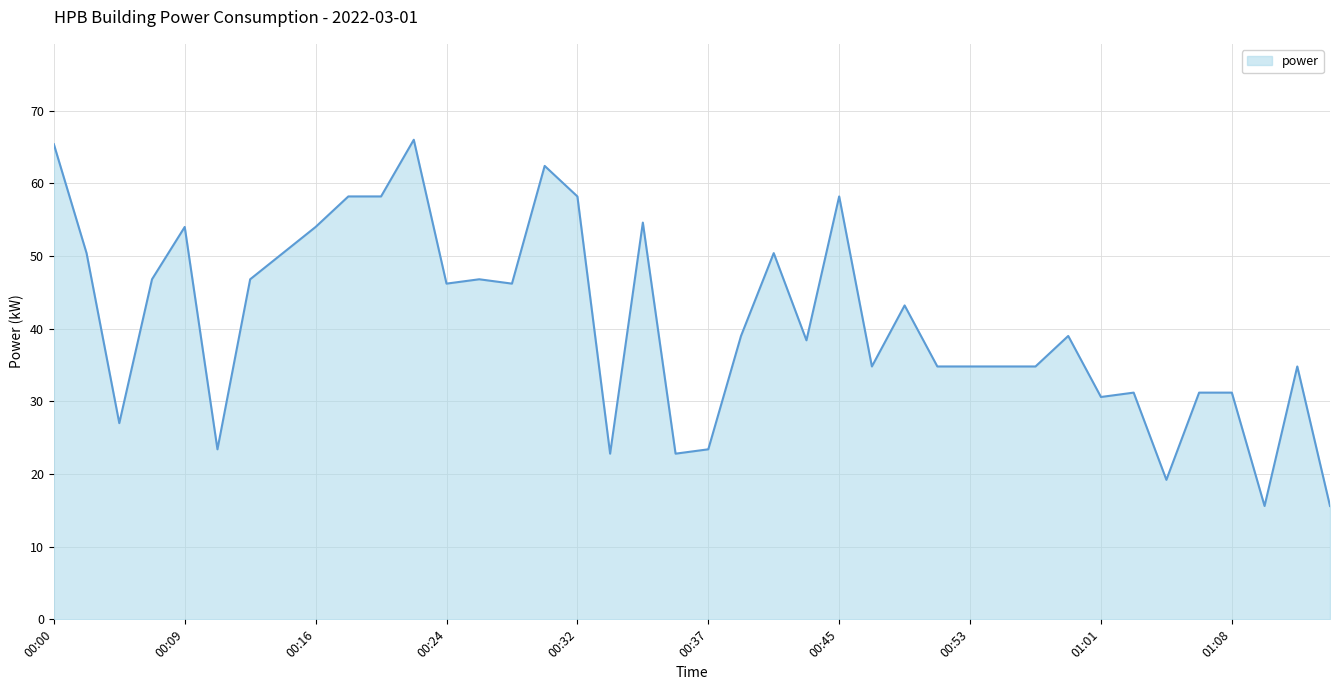

What is the greatest value displayed?

66.0